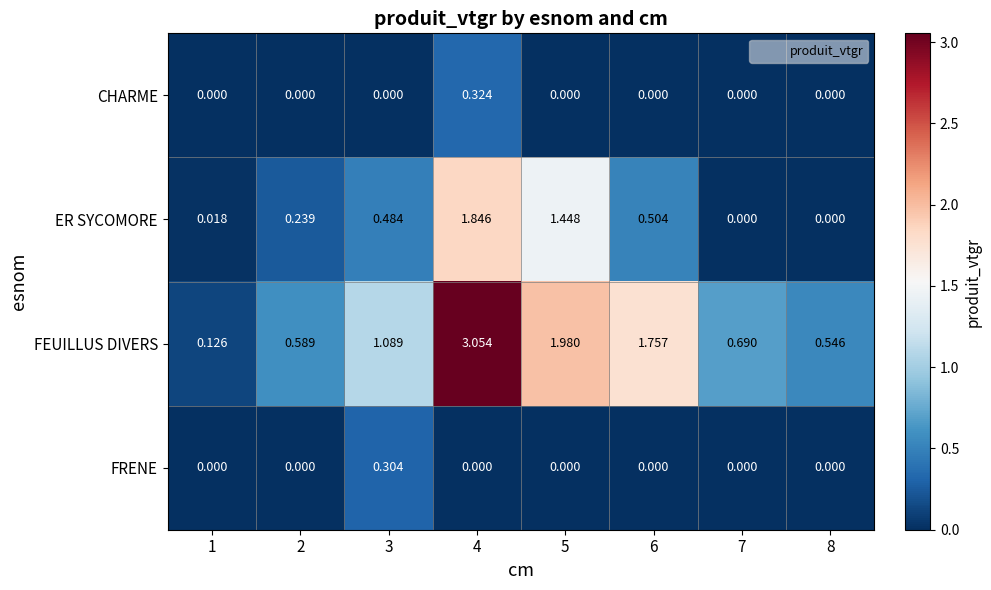

Rank the series by their maximum value, from lowest to highest.

FRENE, CHARME, ER SYCOMORE, FEUILLUS DIVERS